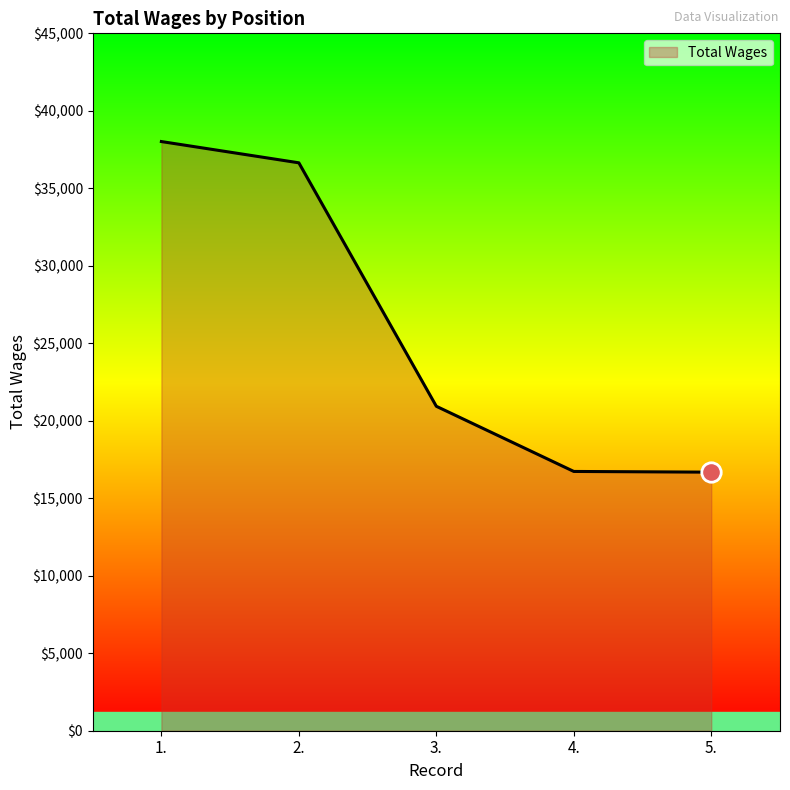

How many values are below 20935?

2